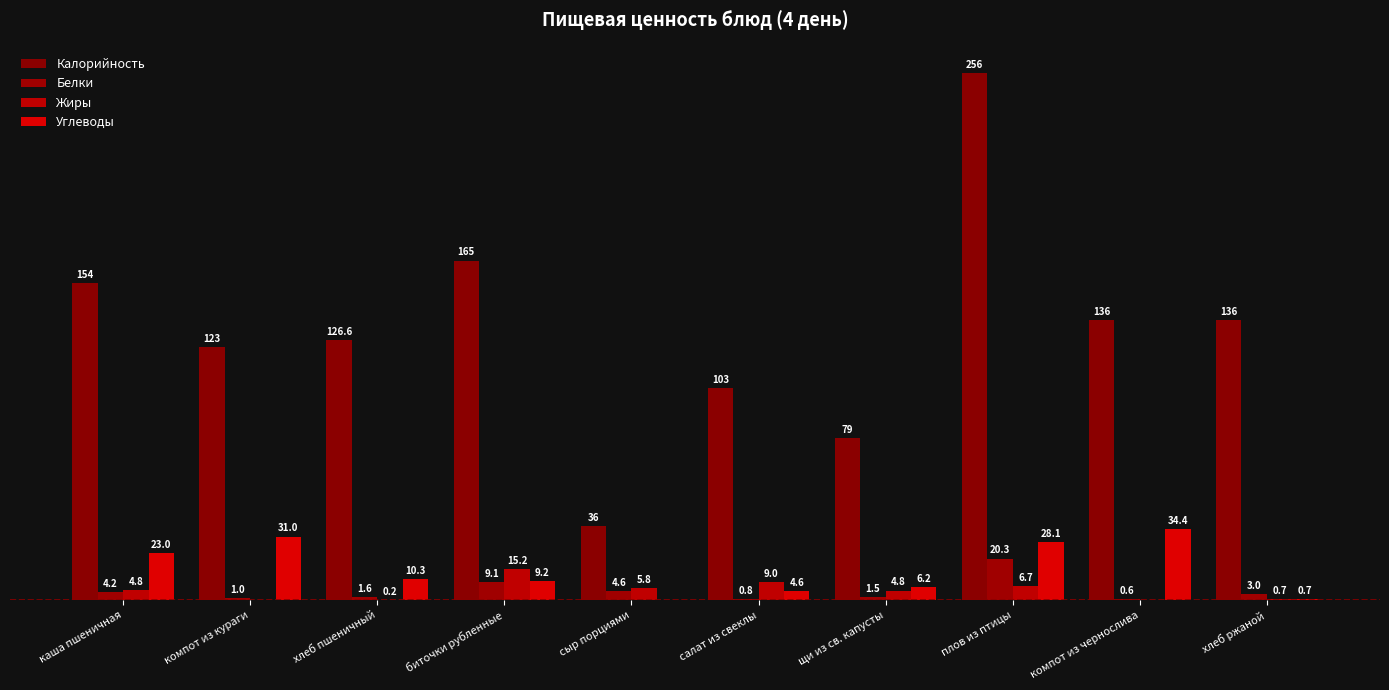

Reading left to right, what are all the values shown in this chart?

Калорийность: каша пшеничная=154.0	компот из кураги=123.0	хлеб пшеничный=126.6	биточки рубленные=165.0	сыр порциями=36.0	салат из свеклы=103.0	щи из св. капусты=79.0	плов из птицы=256.0	компот из чернослива=136.0	хлеб ржаной=136.0
Белки: каша пшеничная=4.2	компот из кураги=1.0	хлеб пшеничный=1.6	биточки рубленные=9.1	сыр порциями=4.6	салат из свеклы=0.8	щи из св. капусты=1.5	плов из птицы=20.3	компот из чернослива=0.6	хлеб ржаной=3.0
Жиры: каша пшеничная=4.8	компот из кураги=0.0	хлеб пшеничный=0.2	биточки рубленные=15.2	сыр порциями=5.8	салат из свеклы=9.0	щи из св. капусты=4.8	плов из птицы=6.7	компот из чернослива=0.0	хлеб ржаной=0.7
Углеводы: каша пшеничная=23.0	компот из кураги=31.0	хлеб пшеничный=10.3	биточки рубленные=9.2	сыр порциями=0.0	салат из свеклы=4.6	щи из св. капусты=6.2	плов из птицы=28.1	компот из чернослива=34.4	хлеб ржаной=0.7